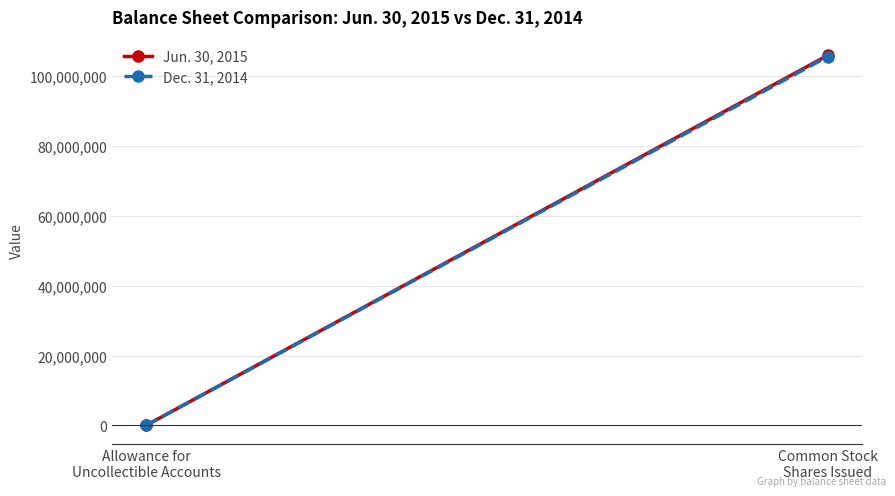

Which series has the widest spread of values?

Jun. 30, 2015